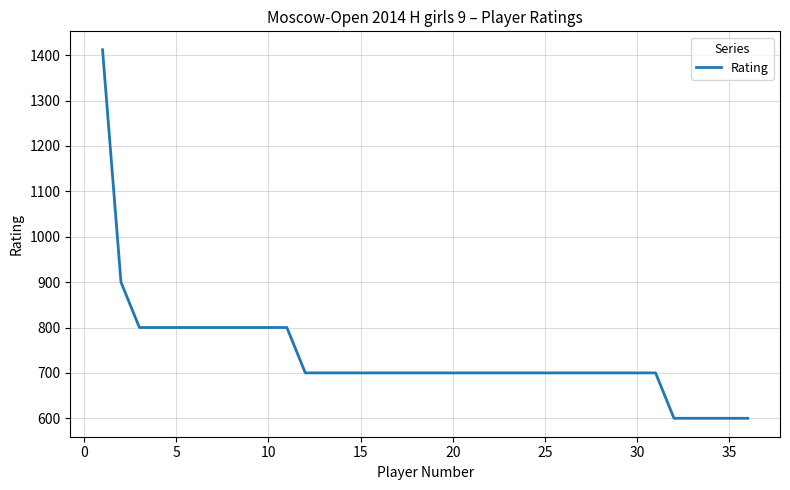

What is the difference between the maximum and minimum values?

812